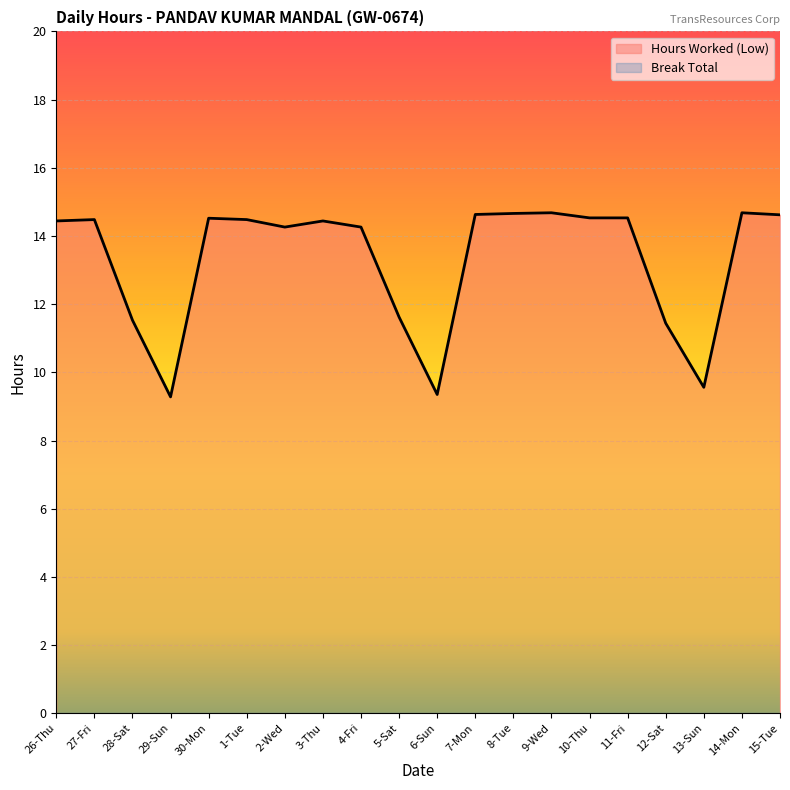

What position from the left is 12-Sat?

17